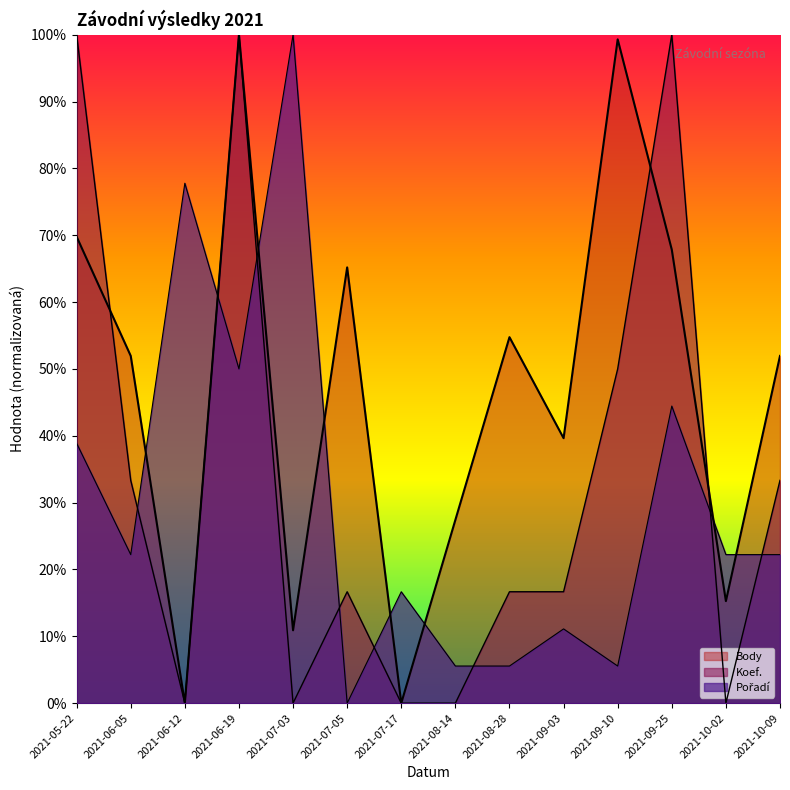

How many intersections are there between Pořadí and Koef.?

8